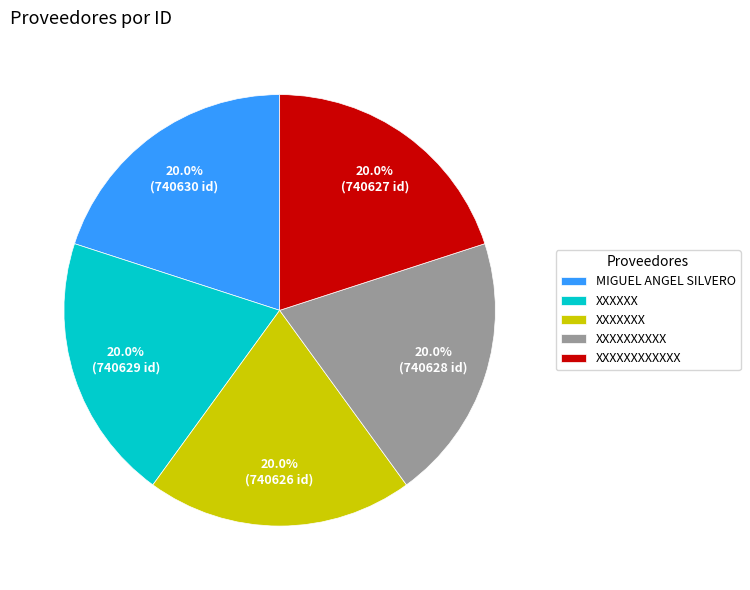

Does any single category account for the majority?

No